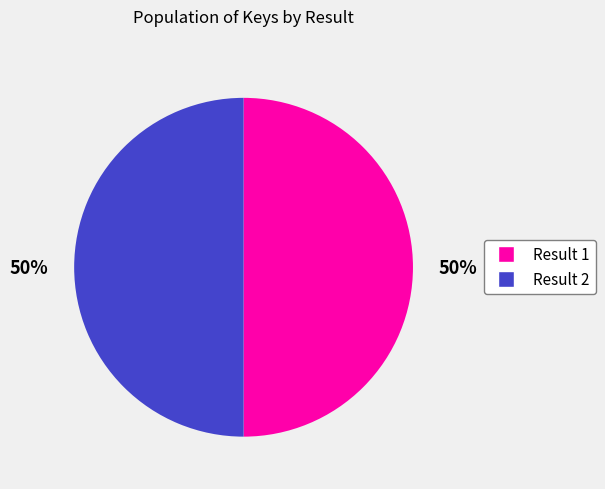

To the nearest percent, what is the average slice percentage?

50%